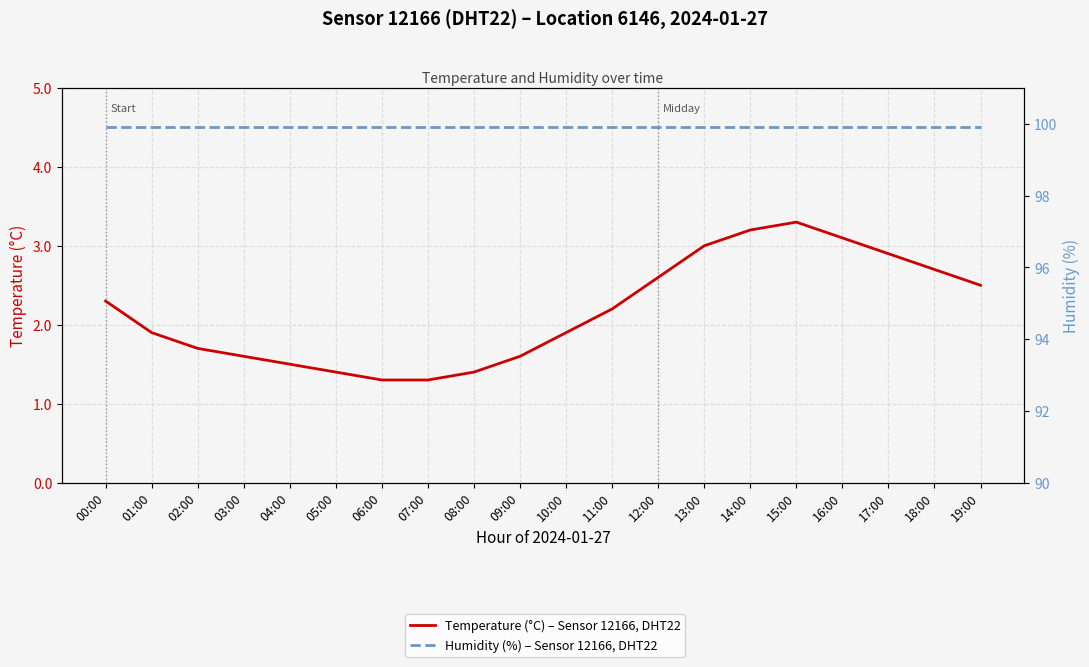

What is the value of the Temperature (°C) – Sensor 12166, DHT22 point at the 16th from the left?

3.3